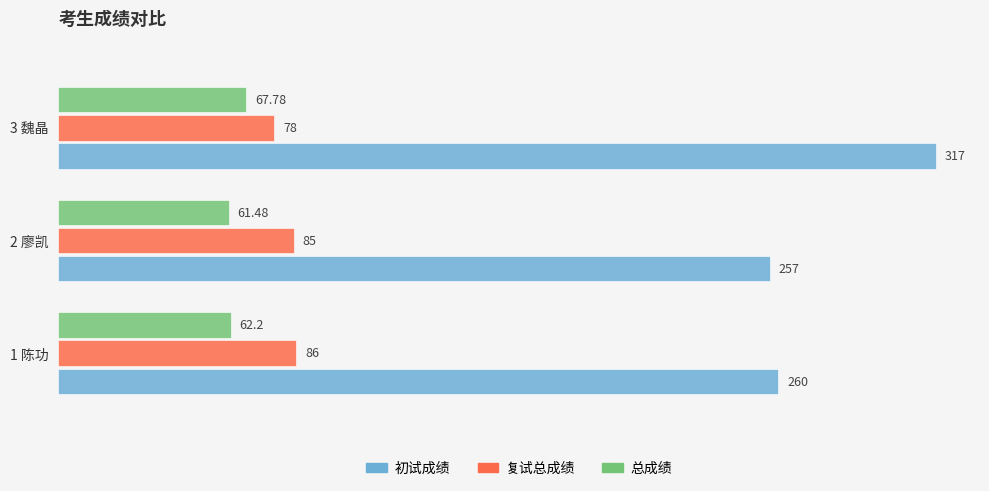

What is the sum of the 总成绩 values at 3 魏晶 and 1 陈功?

130.0